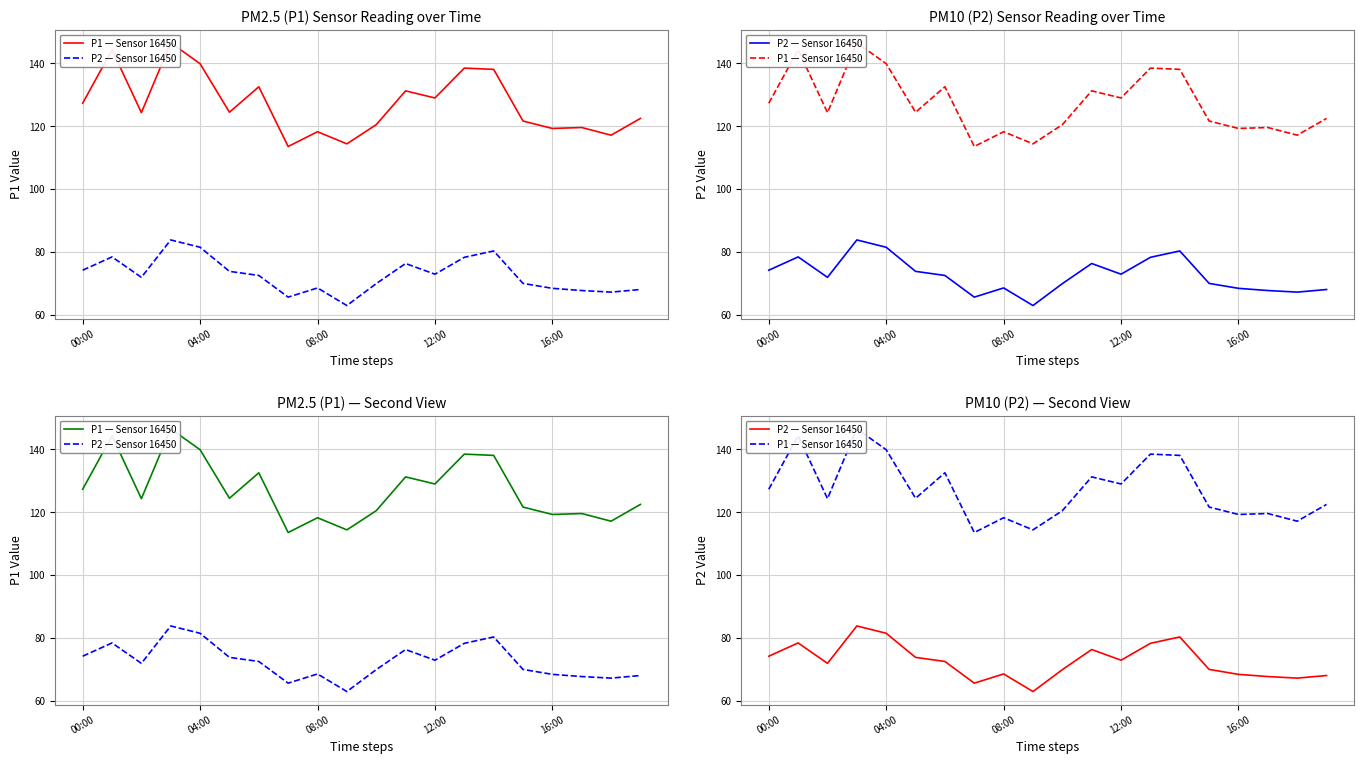

What is the maximum value for P1 — Sensor 16450?

146.5